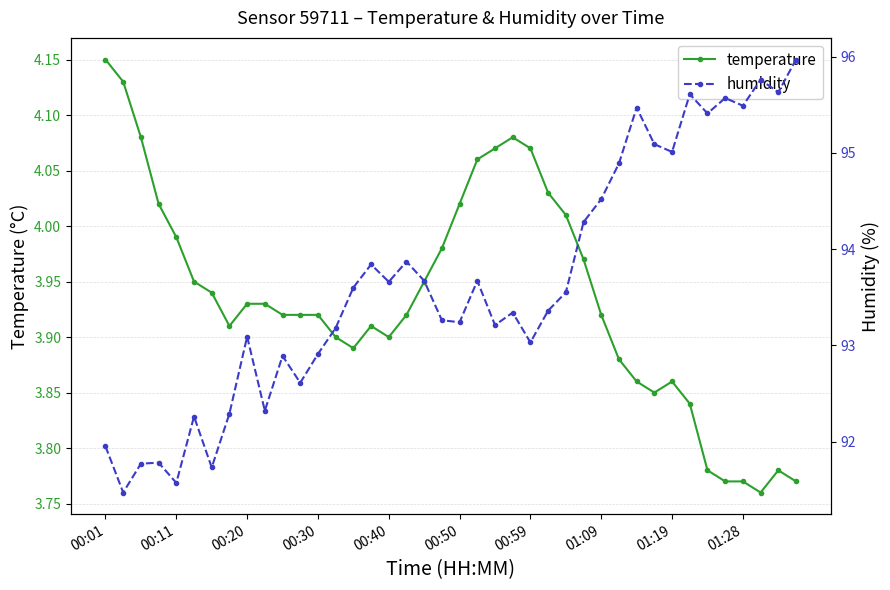

True or false: temperature has more than 0 interior local peaks.

True